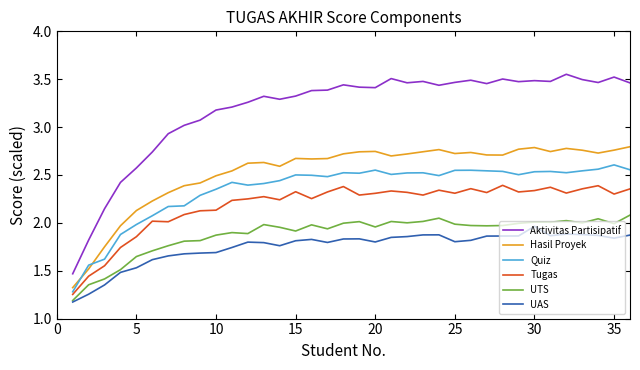

What is the minimum value shown in the chart?

1.2